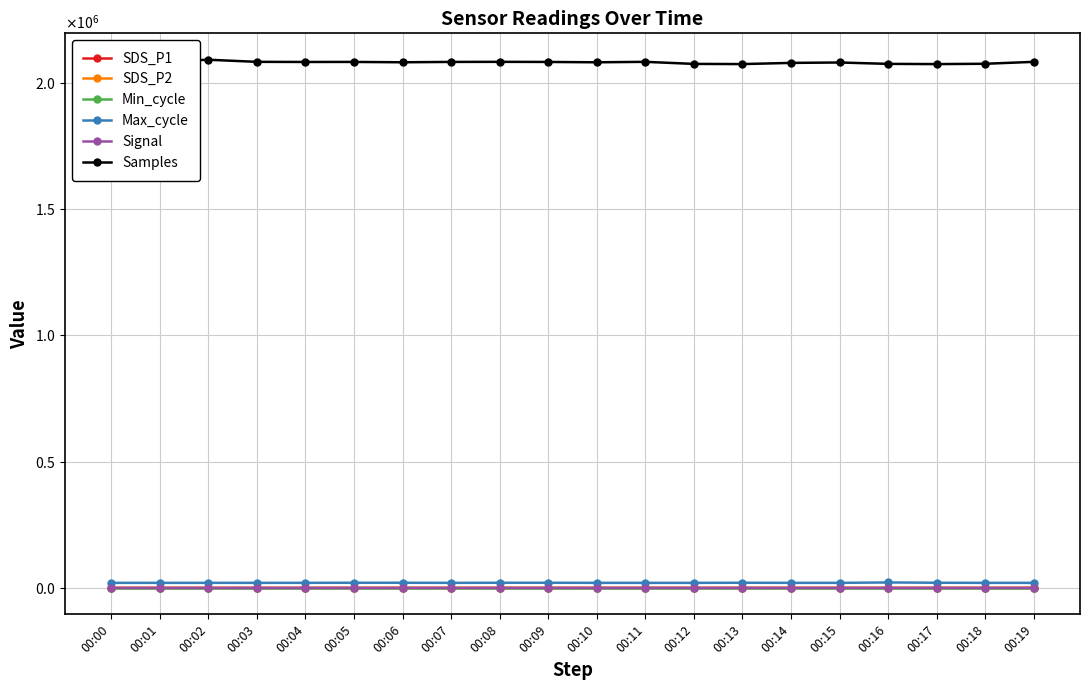

What is the average value of the Samples series?

2079587.9